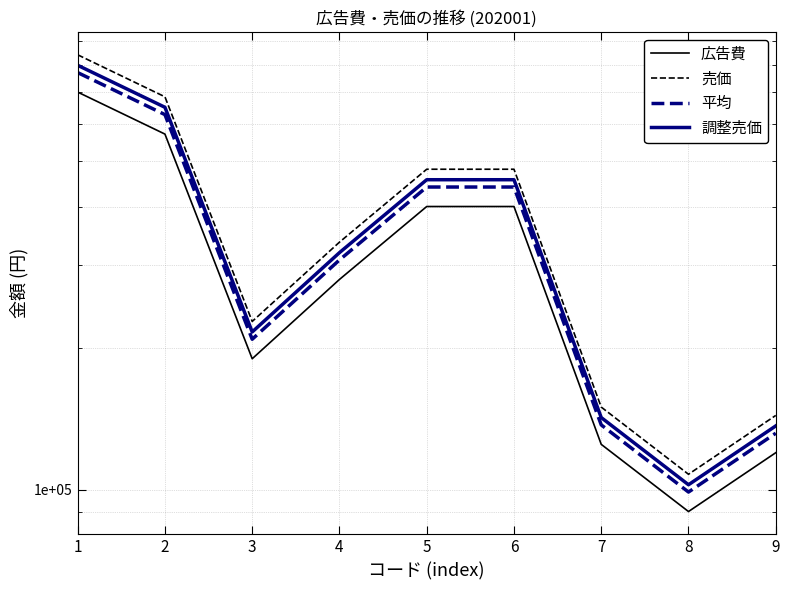

What is the average value of the 平均 series?

351389